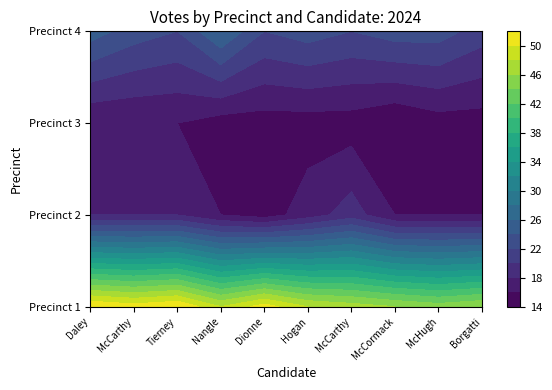

What value does the 1 series have at James J. McCarthy?

51